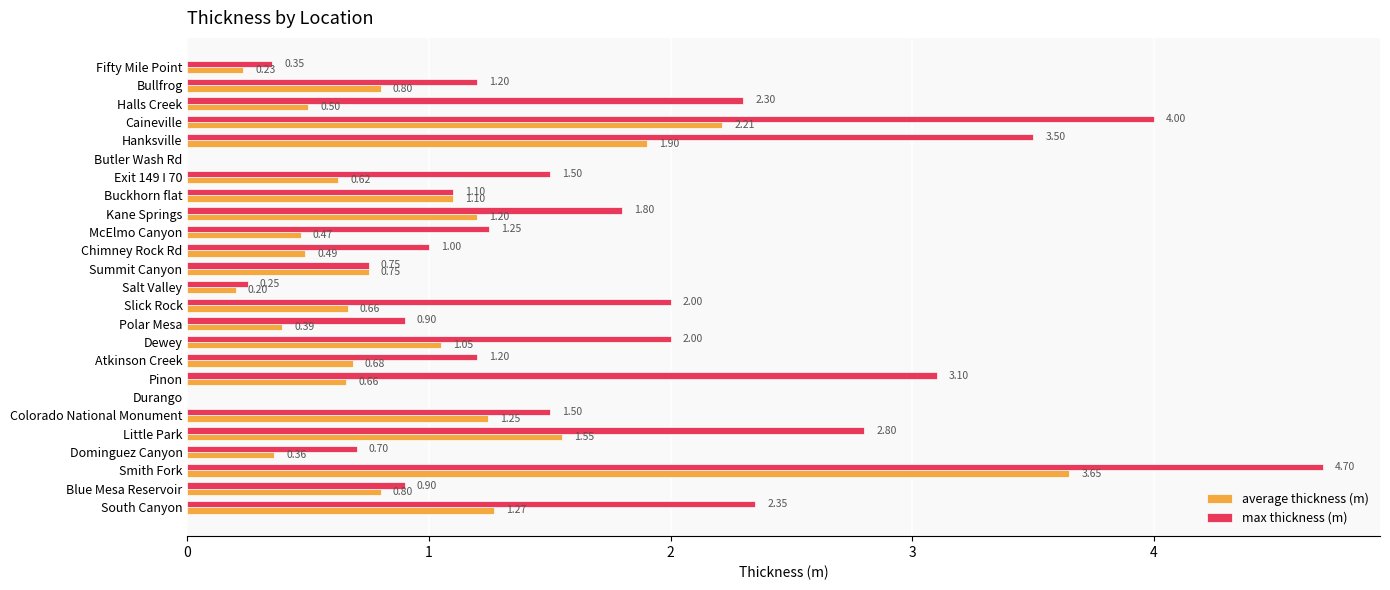

What is the maximum value for max thickness (m)?

4.7